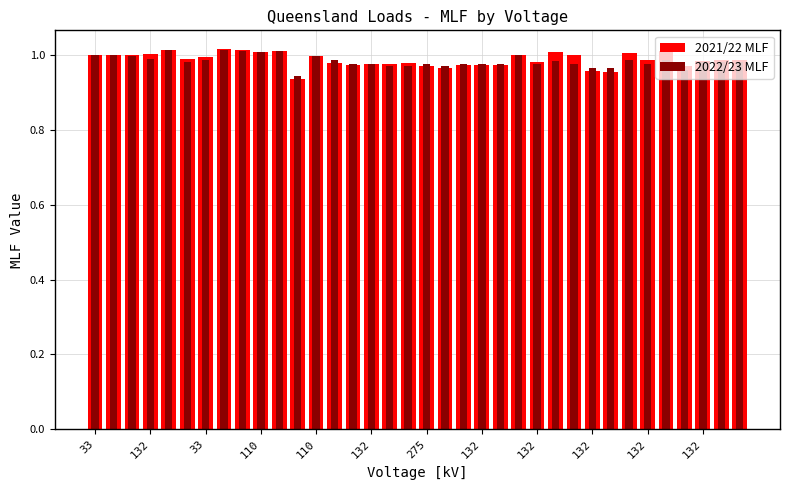

True or false: 2021/22 MLF has a value of 1.5 at 132.

False